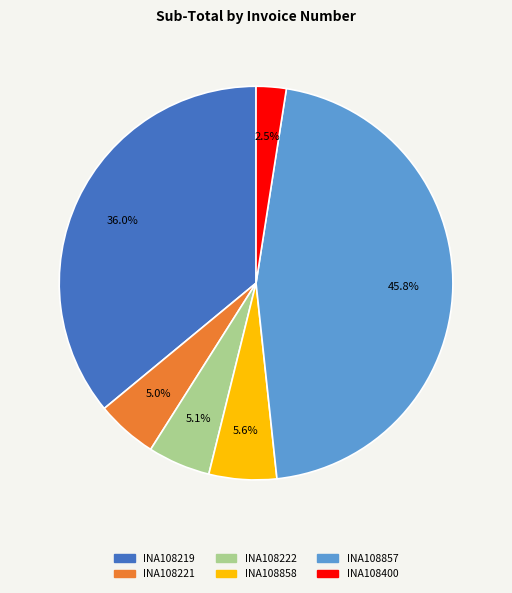

How many slices are in this pie chart?

6